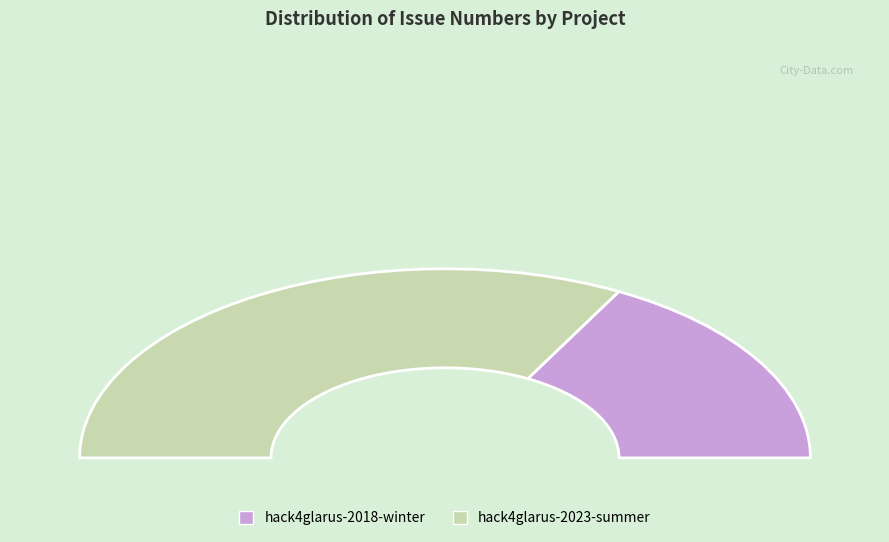

What is the majority slice?

hack4glarus-2023-summer